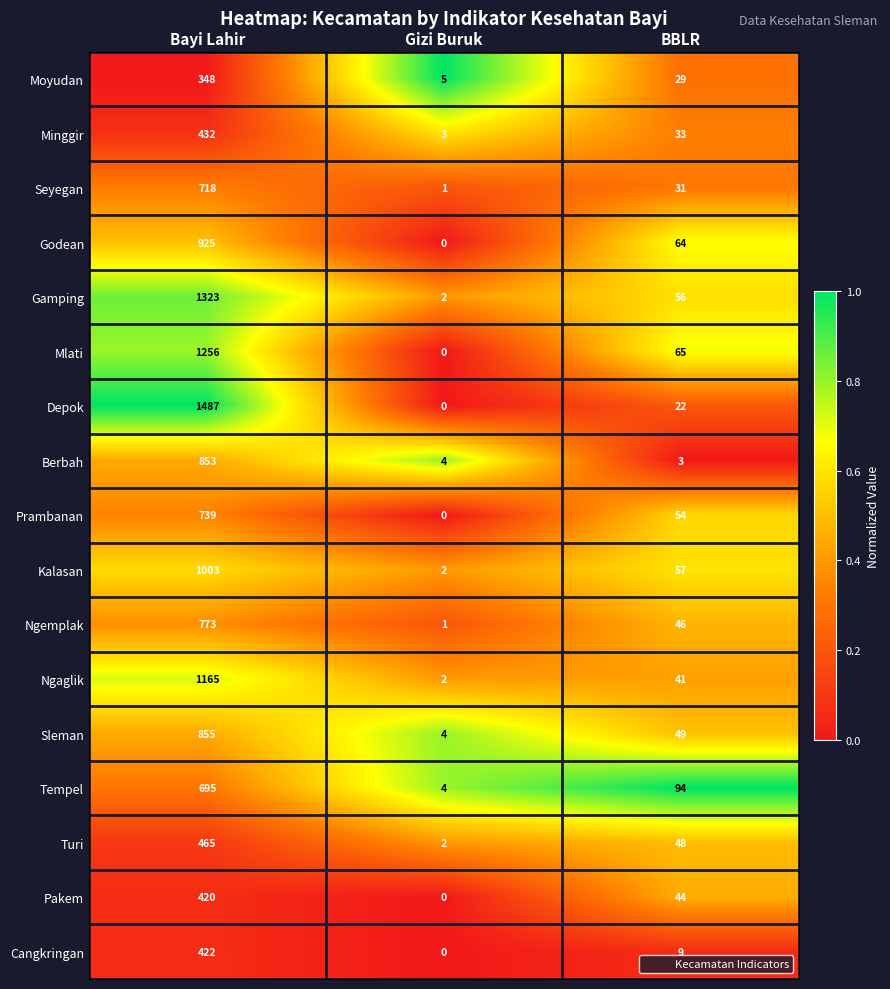

What is the difference between the highest and lowest values at Bayi Lahir?

1139